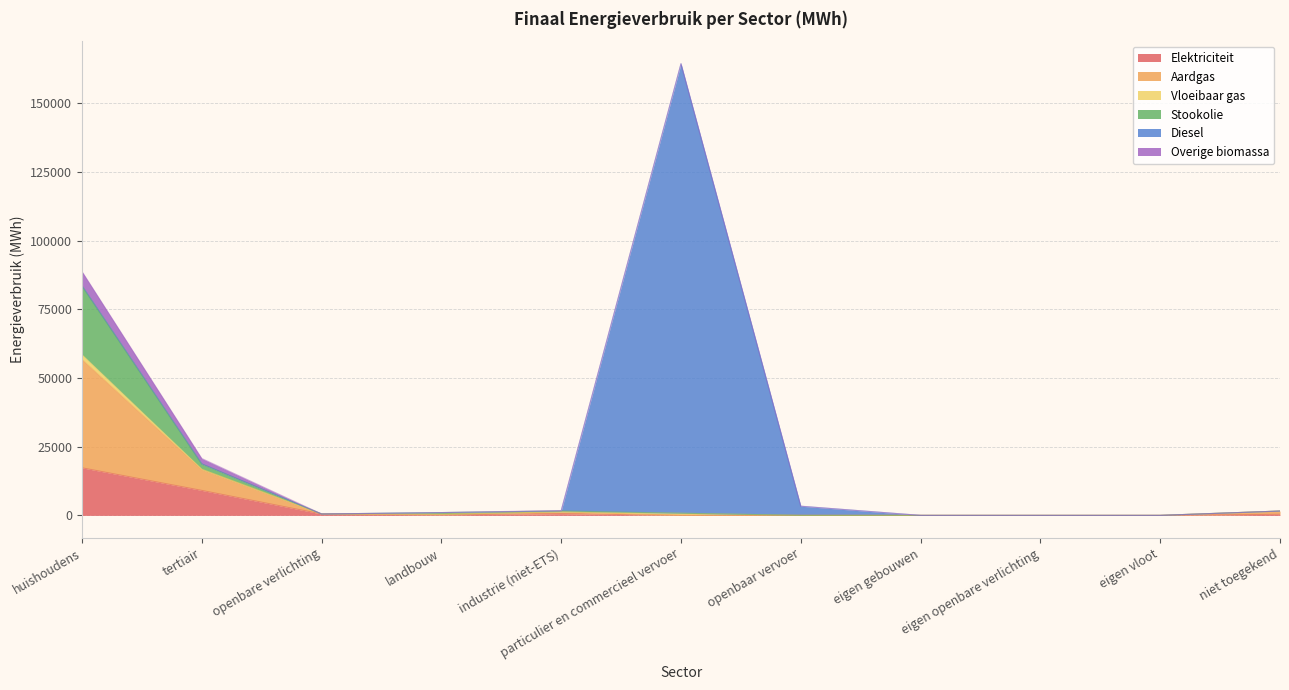

True or false: Overige biomassa has a value of 21.3 at particulier en commercieel vervoer.

False